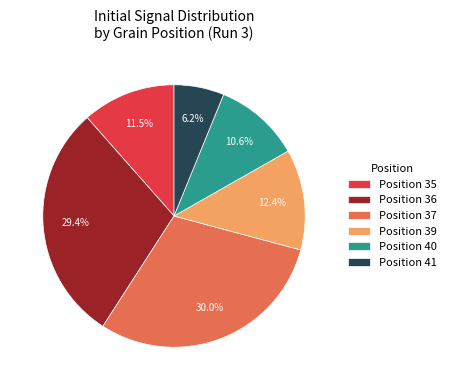

What percentage is NOT represented by Position 35?

88.5%